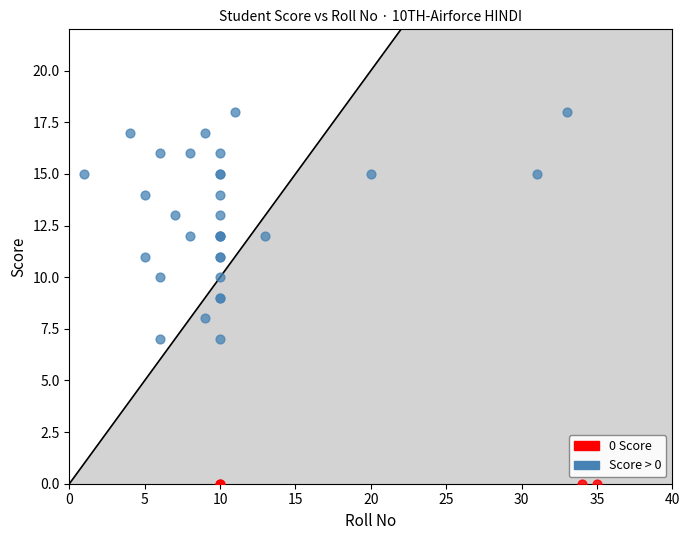

Which series contains the highest Y value?

Score > 0